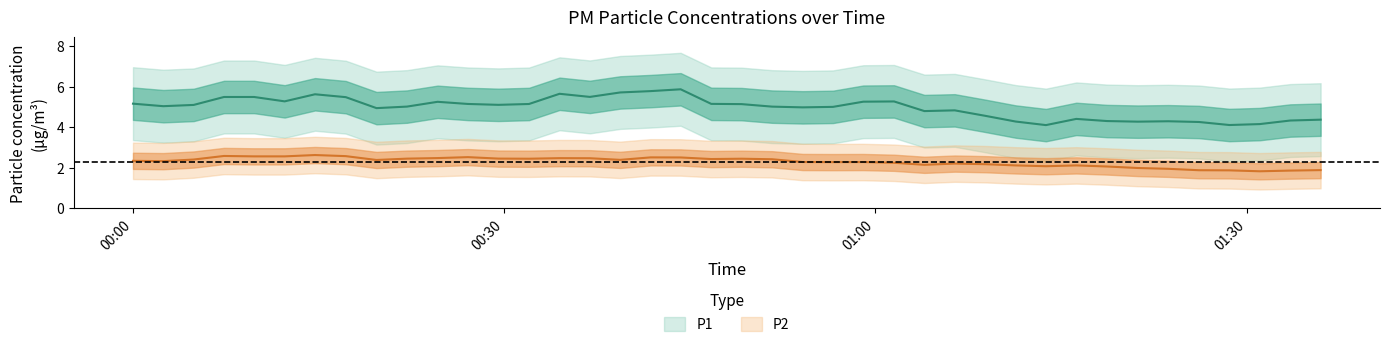

List the series in order of their peak value, lowest first.

P2, P1